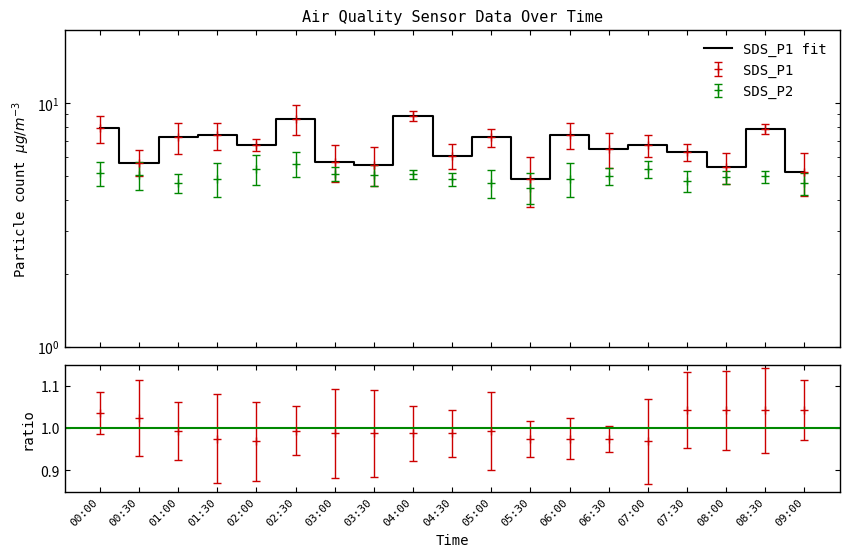

What is the maximum value shown in the chart?

8.9